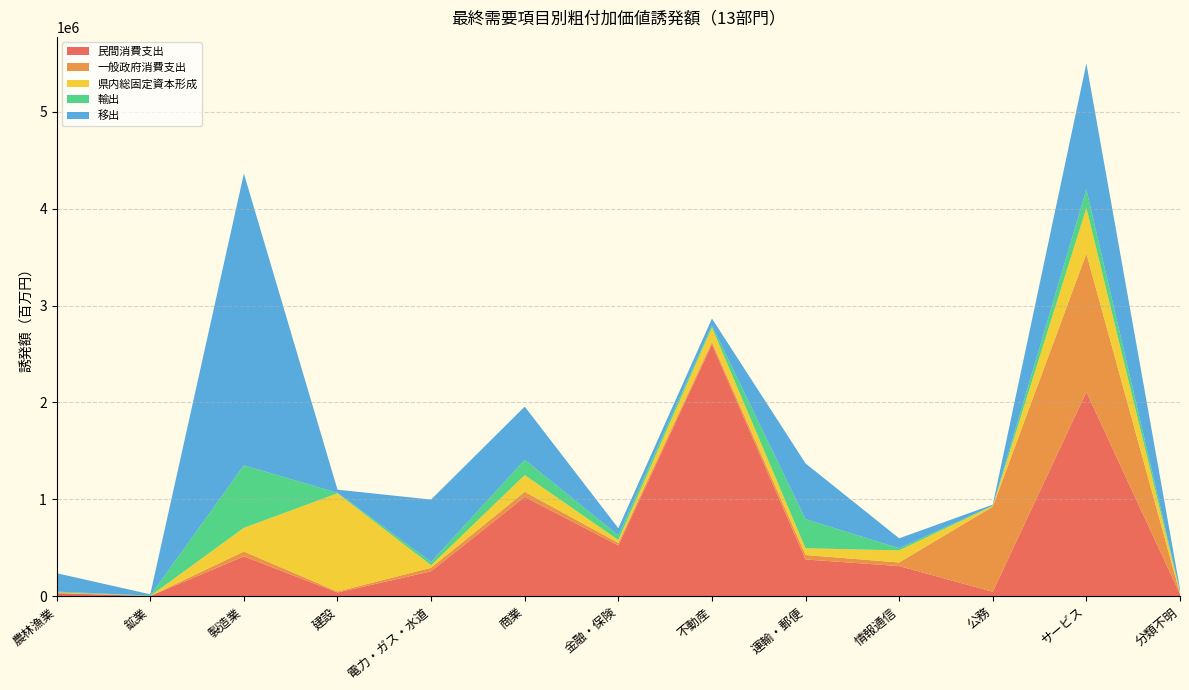

Reading left to right, transcribe all the data shown in this chart.

民間消費支出: 31433.5	1639.8	411436.0	37864.4	256896.0	1025839.7	524107.1	2600310.2	379392.8	310956.3	45889.1	2108876.4	21632.3
一般政府消費支出: 2573.5	219.5	49831.8	10282.5	36732.4	52204.2	26572.8	25296.4	46050.3	37410.5	878580.9	1427350.3	6394.8
県内総固定資本形成: 5416.3	581.5	244928.1	1013835.0	26053.9	172741.0	29867.6	147440.9	69604.2	124561.4	7530.1	472216.4	16553.2
輸出: 8698.7	2938.5	645167.0	5851.0	34920.8	157883.0	48576.1	22348.7	300704.3	22588.2	2689.7	192412.5	5912.7
移出: 189429.9	14163.1	3012499.8	32070.8	643151.8	548975.9	73060.7	71295.1	575267.0	102235.4	10888.3	1298971.3	23935.6